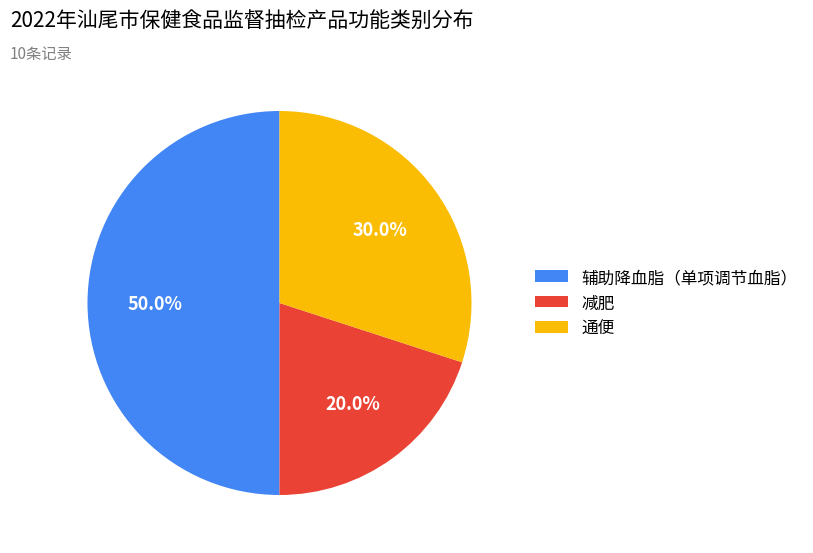

The 减肥 slice represents 12% of the pie. True or false?

False